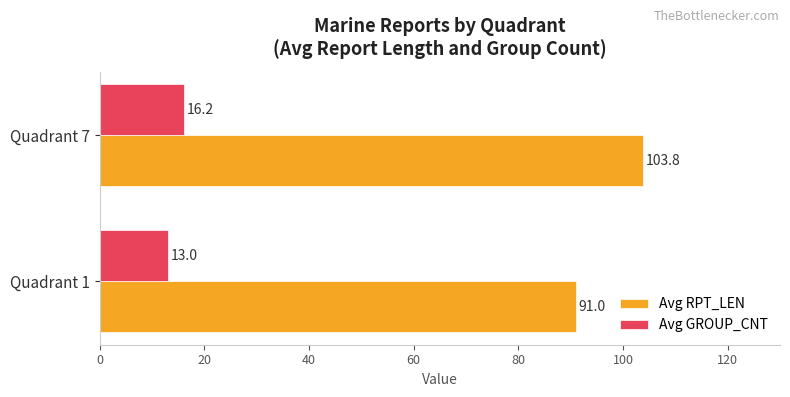

How many data points does each series have?

2